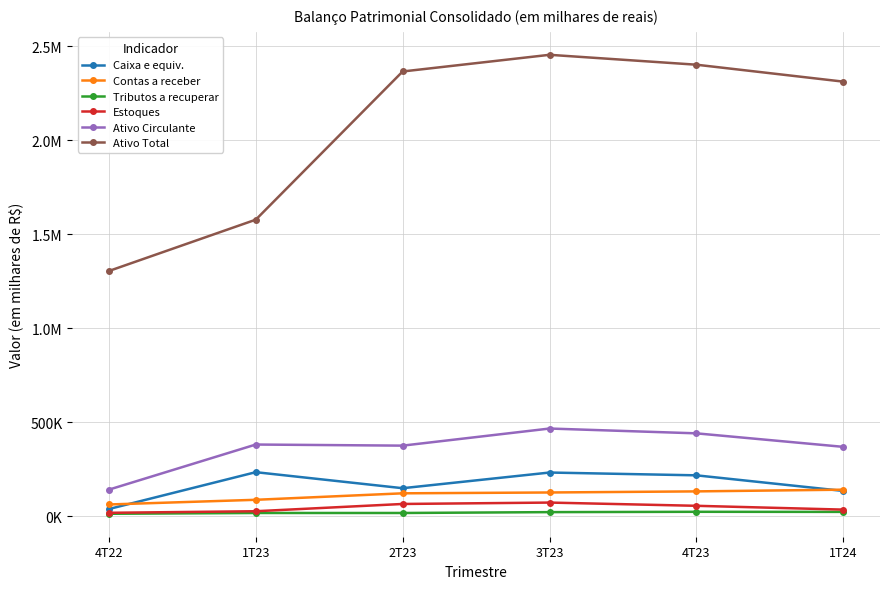

Which has a higher value, 4T23 or 2T23?

4T23